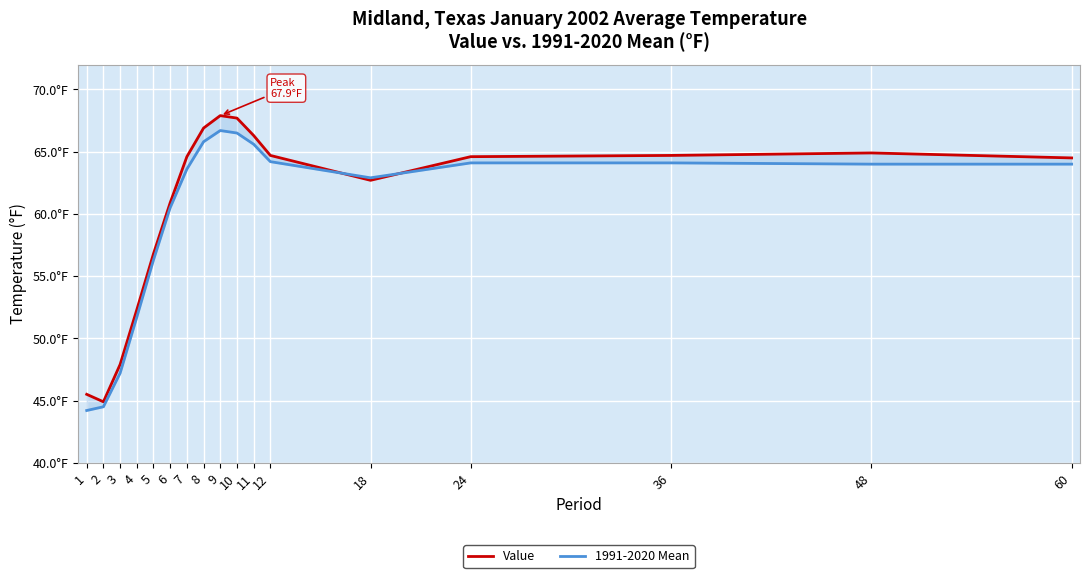

True or false: Value has a value of 44.9 at 2.

True